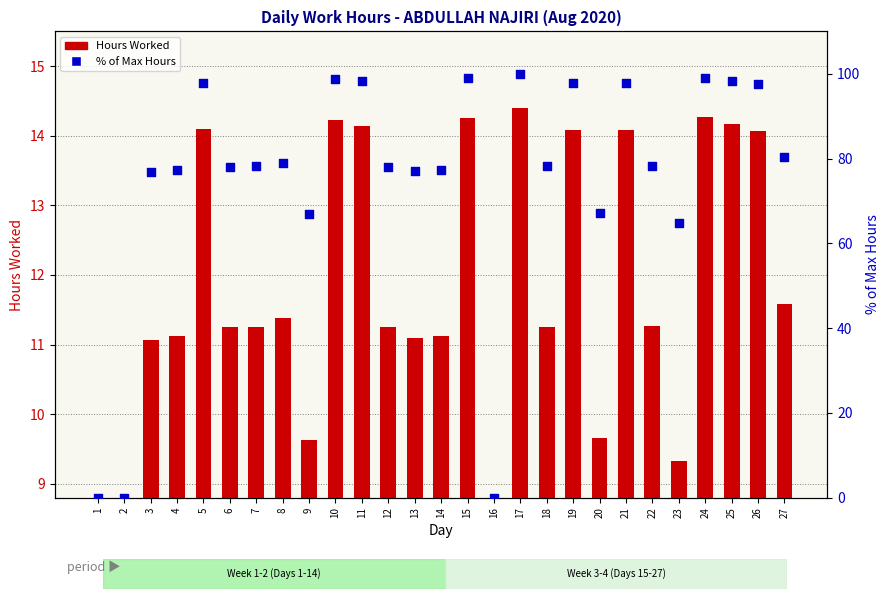

Which series contains the lowest Y value?

Hours Worked